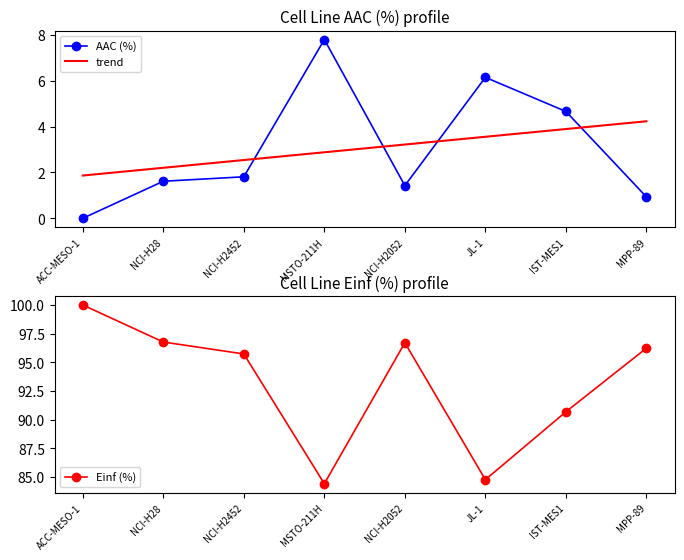

Which series changed the most between JL-1 and IST-MES1?

Einf (%)